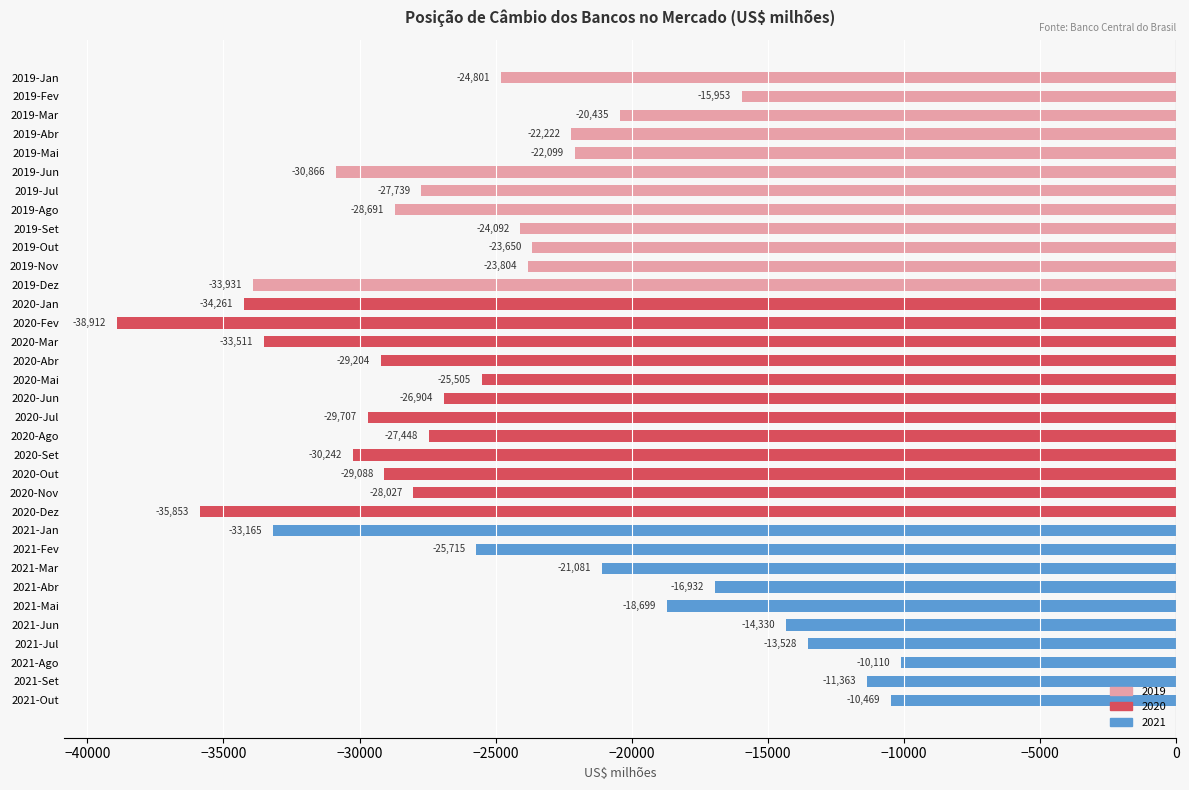

What is the label of the 14th bar from the bottom?

2020-Set